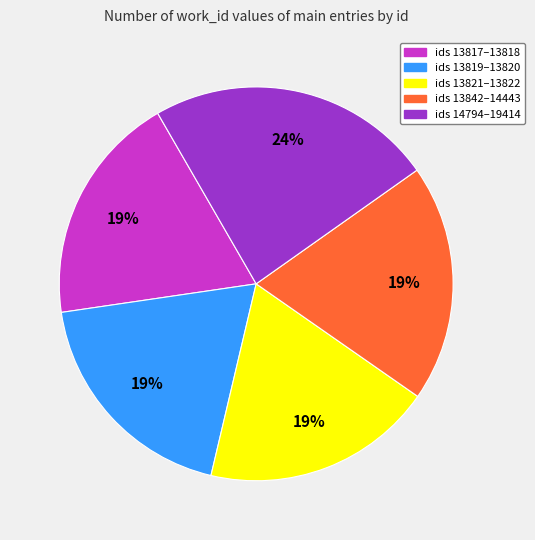

Count the number of slices in the pie.

5